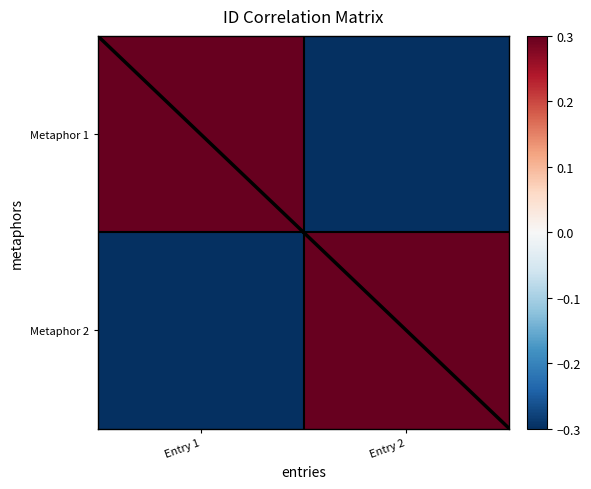

Which has a higher value, Entry 1 or Entry 2?

Entry 1